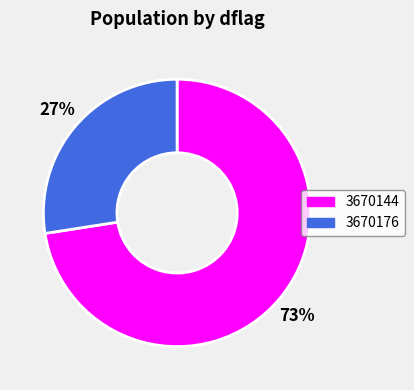

To the nearest percent, what percentage of the pie is 3670144?

73%